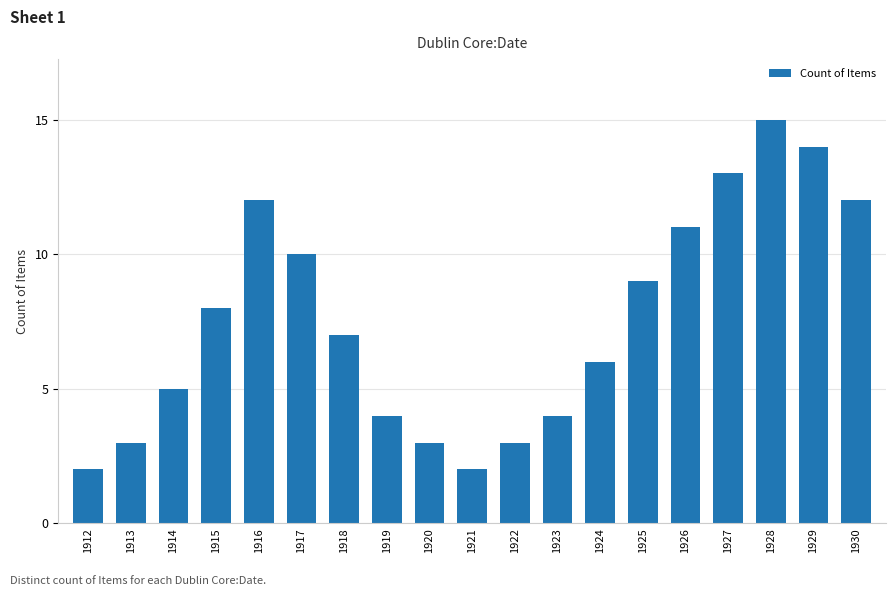

Reading left to right, transcribe all the data shown in this chart.

2	3	5	8	12	10	7	4	3	2	3	4	6	9	11	13	15	14	12